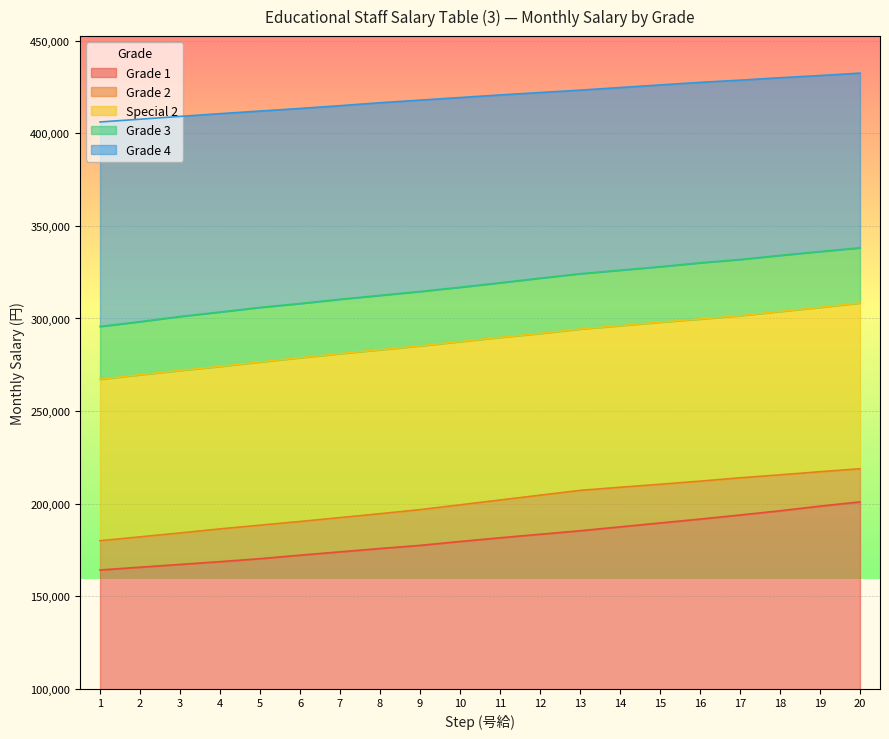

Reading right to left, list all the values displayed in this chart.

Grade 1: 200900	198600	196100	193800	191600	189500	187400	185300	183400	181500	179500	177400	175700	173900	172100	170200	168600	167100	165600	164100
Grade 2: 218800	217200	215500	213900	212100	210400	208800	207100	204500	201900	199300	196700	194500	192400	190300	188300	186300	184100	182000	179900
Special 2: 308400	306000	303800	301500	299700	298000	296100	294300	291900	289800	287500	285200	283100	281000	278800	276500	274100	271900	269600	267200
Grade 3: 338200	336200	334100	331900	330100	328000	326100	324200	321800	319300	316900	314600	312500	310400	308100	306000	303500	301100	298300	295700
Grade 4: 432600	431300	430100	428800	427600	426200	424800	423400	422100	420800	419400	418000	416600	415000	413500	412100	410700	409200	407700	406200